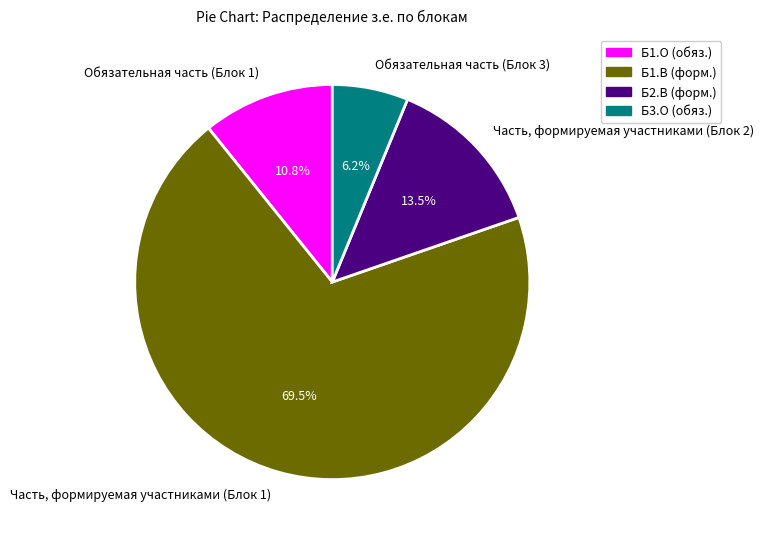

How many segments does this pie chart have?

4